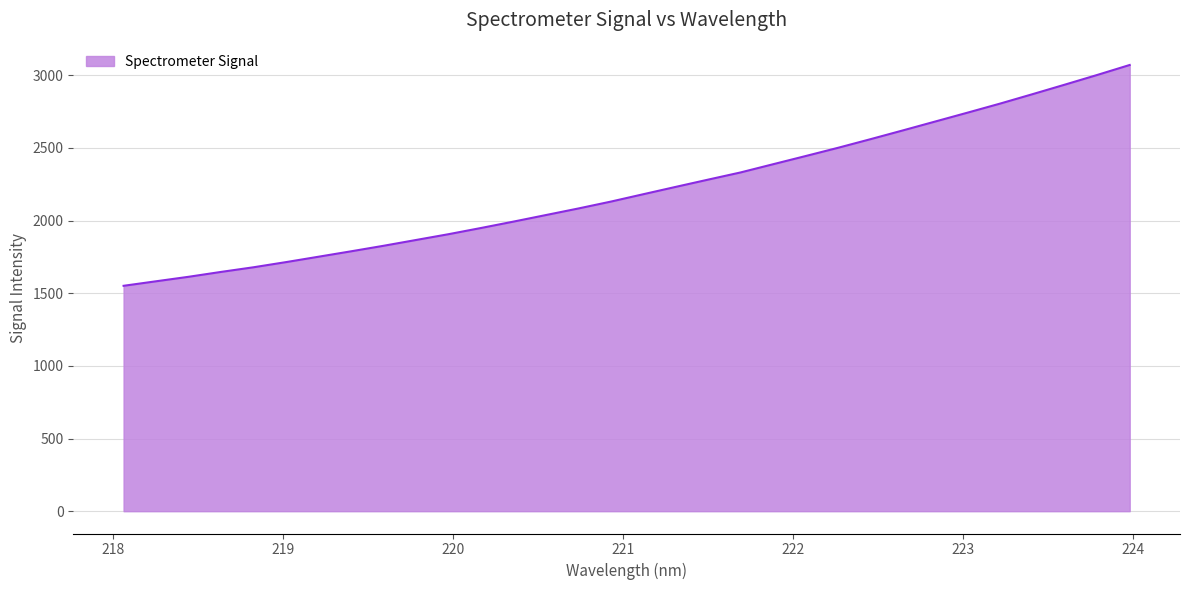

What is the greatest value displayed?

3071.1